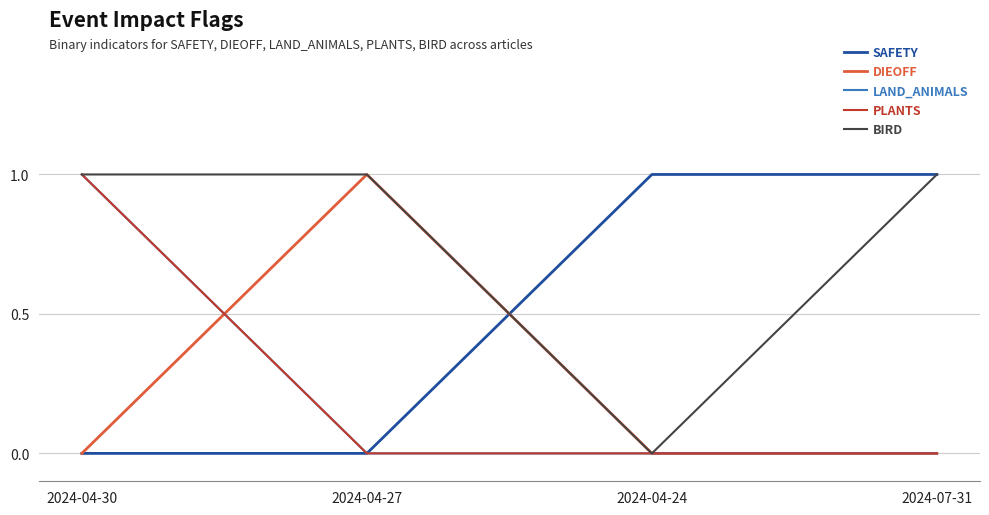

Does the chart have visible grid lines?

Yes